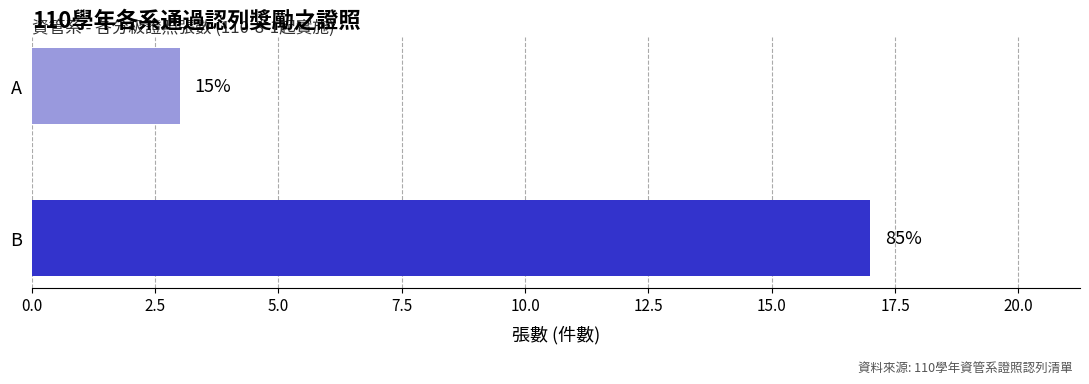

Does the chart contain stacked bars?

No